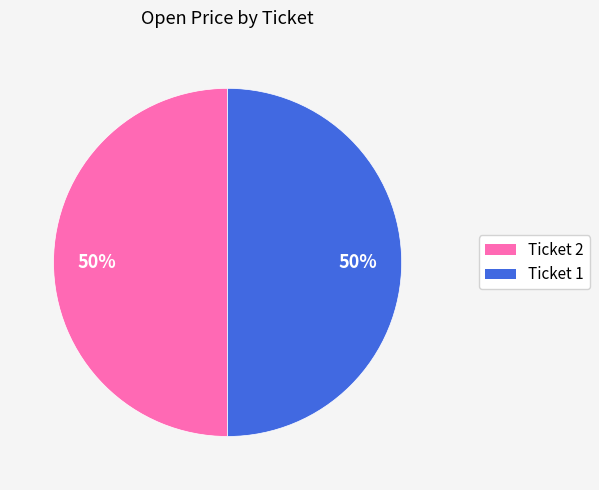

Is it true that Ticket 2 is 50% of the pie?

True